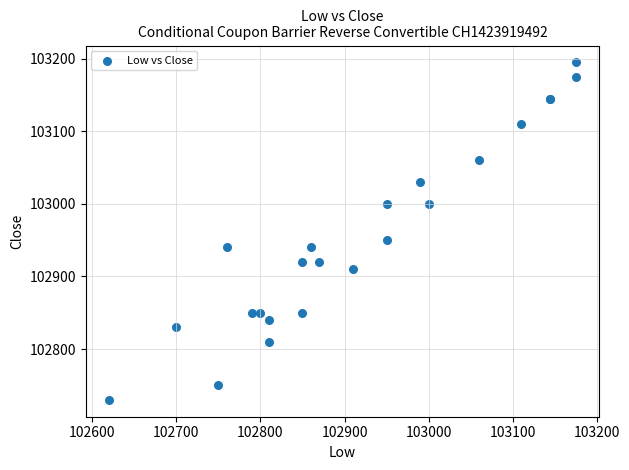

What Y value in the scatter plot is closest to 102962?

102950